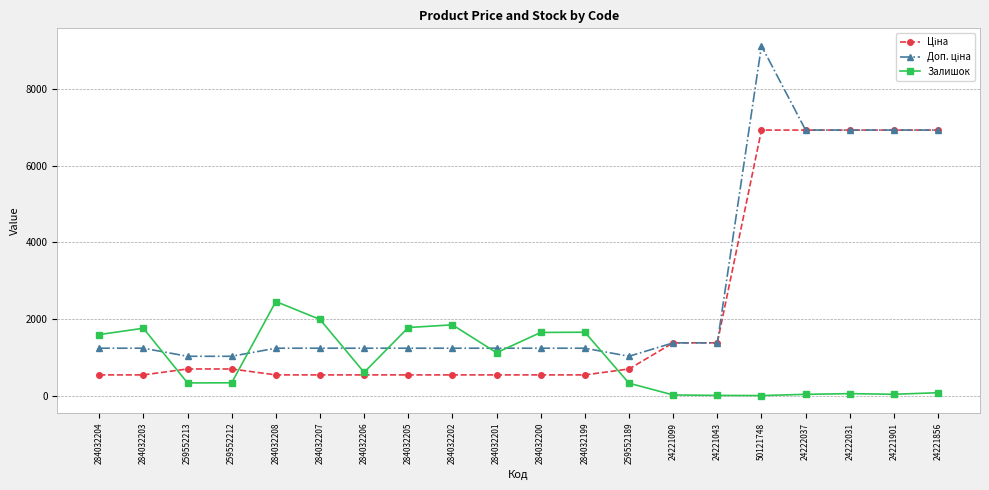

How many lines are shown in the chart?

3